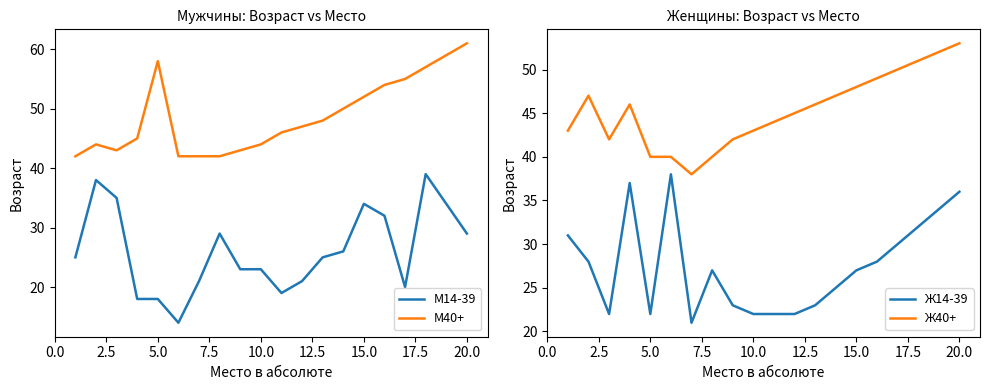

Which series has the widest spread of values?

M14-39